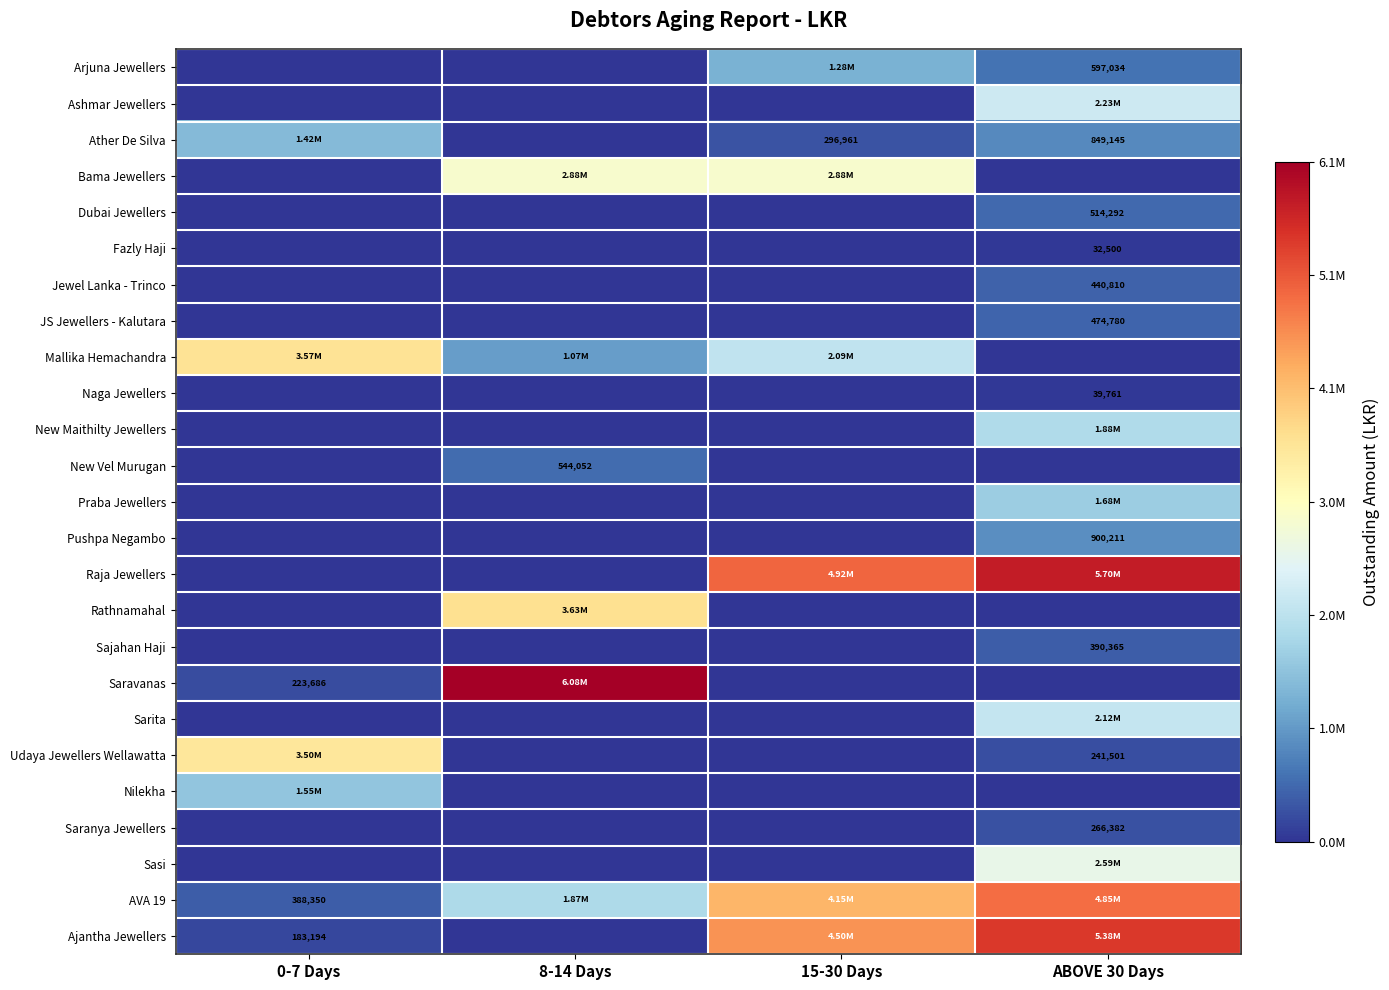

What is the difference between the highest and lowest values at 15-30 Days?

4924267